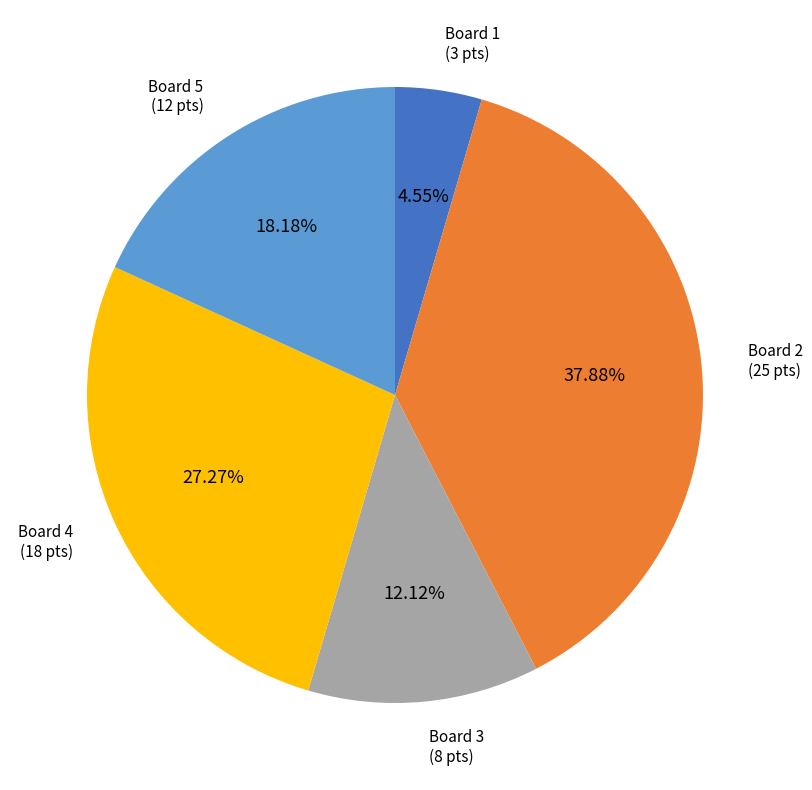

Is there any slice that represents more than half of the pie?

No